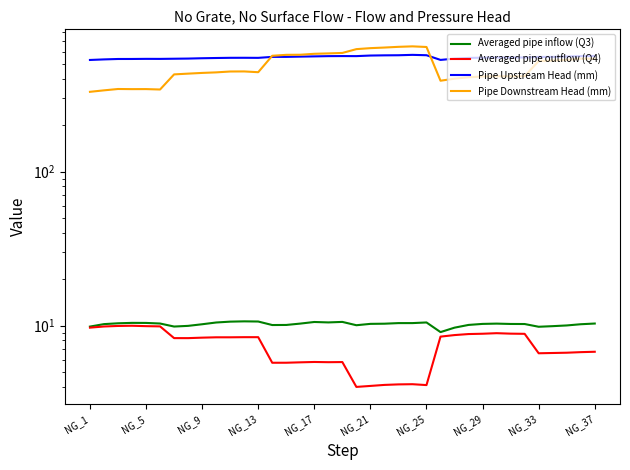

Is it true that Averaged pipe outflow (Q4) equals 2.5 at 15?

False